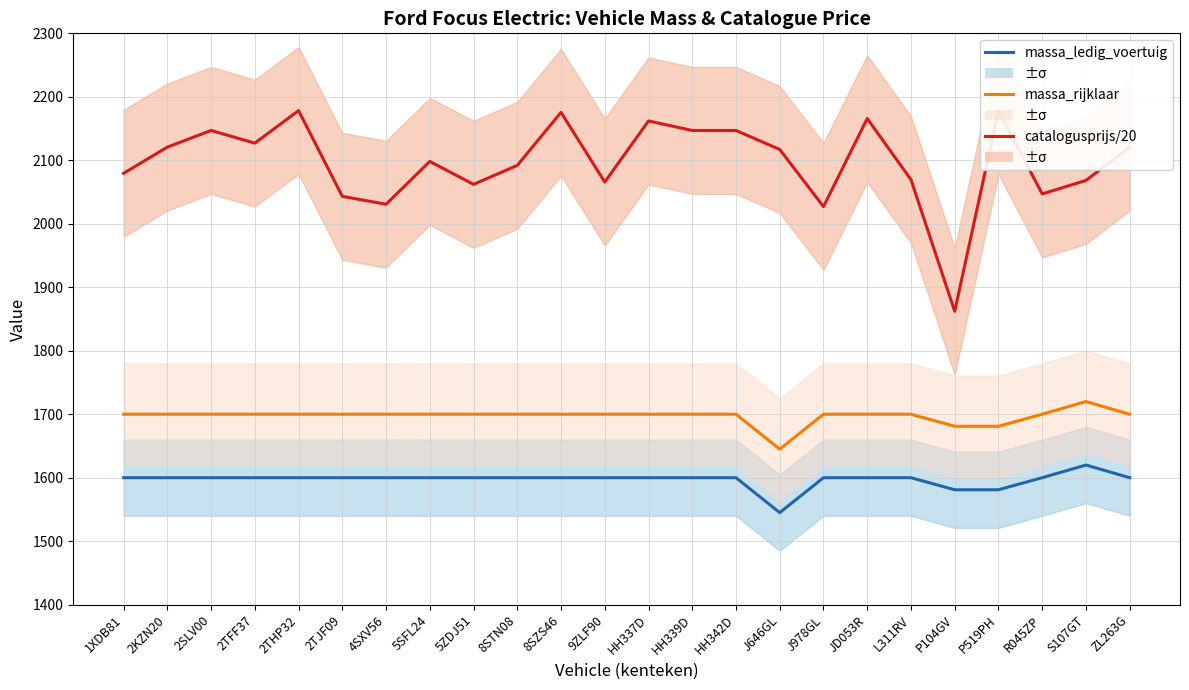

In massa_rijklaar, how many points are higher than both neighbors (excluding endpoints)?

1